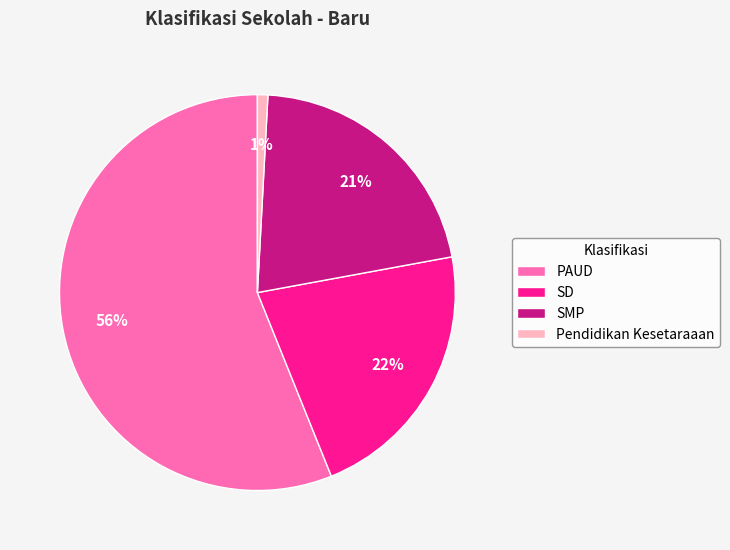

Do PAUD and SMP together represent more than half of the pie?

Yes